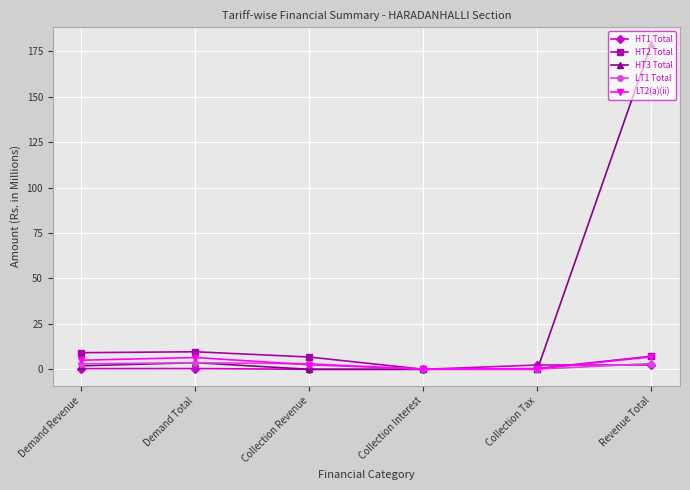

What is the greatest value displayed?

179.3